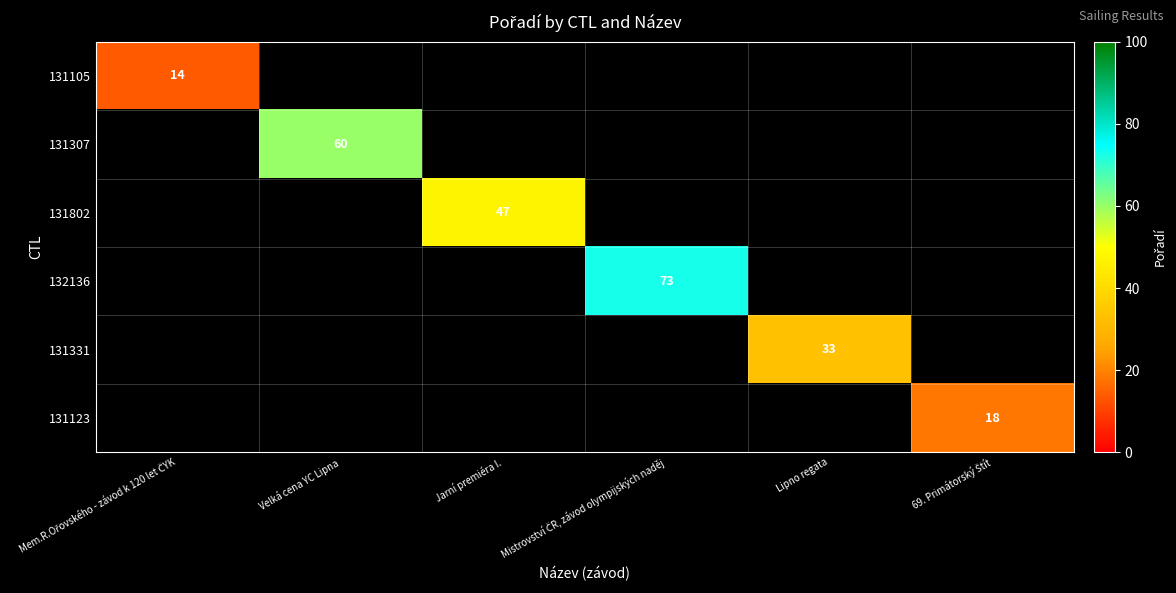

At how many categories does at least one series exceed 32?

4